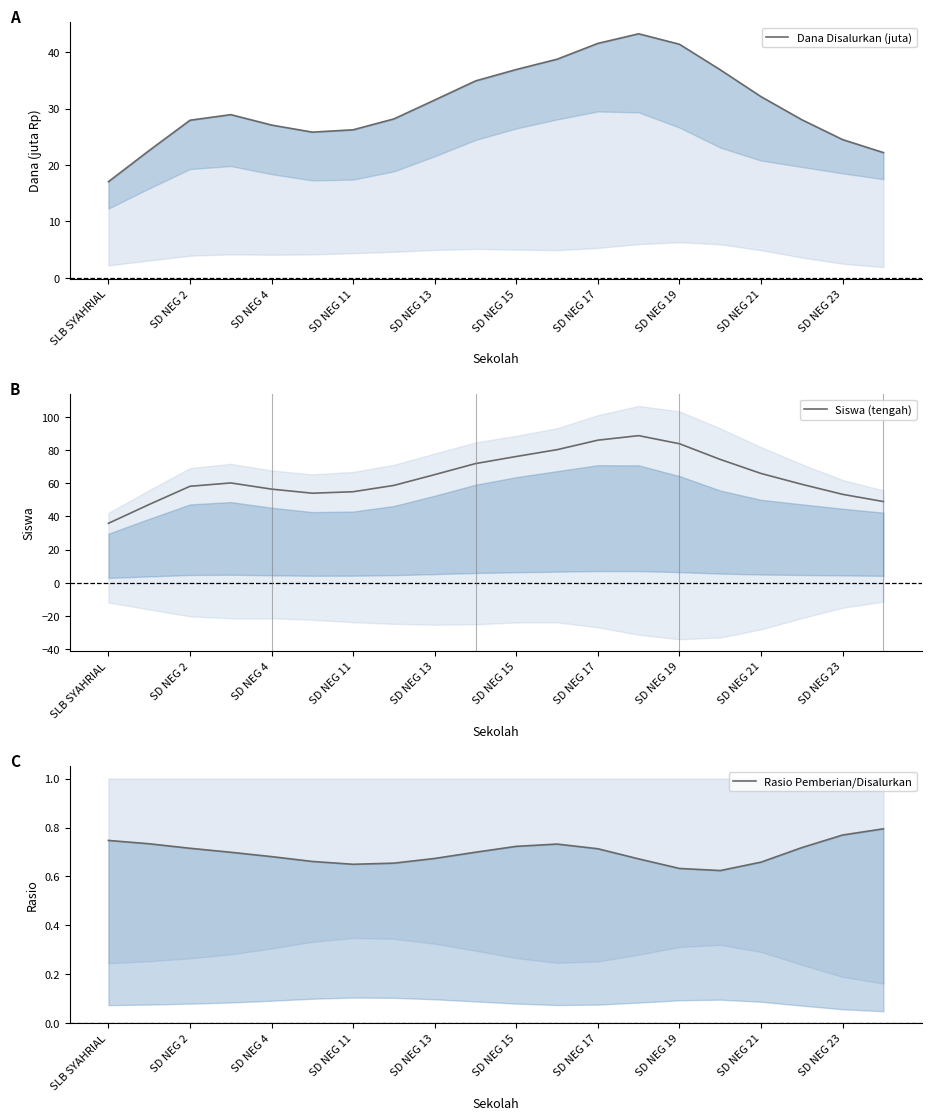

The Siswa (tengah) series shows 56.5 at SD NEG 4. True or false?

True